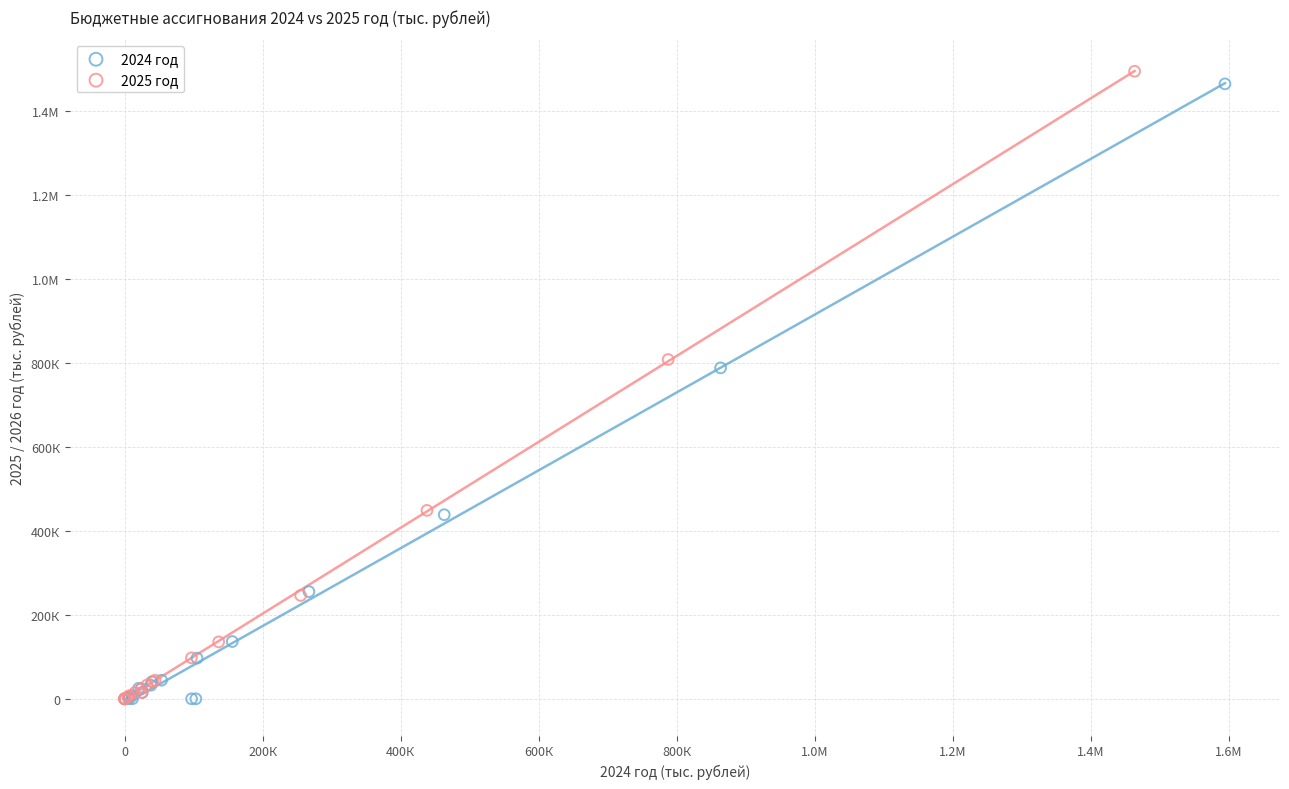

What are all the series names shown in the legend?

2024 год, 2025 год